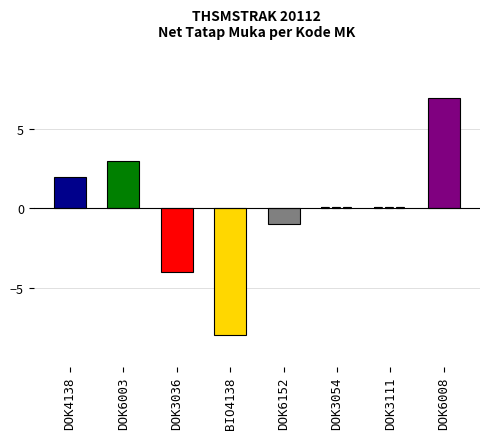

Between DOK6003 and DOK6152, which is larger?

DOK6003